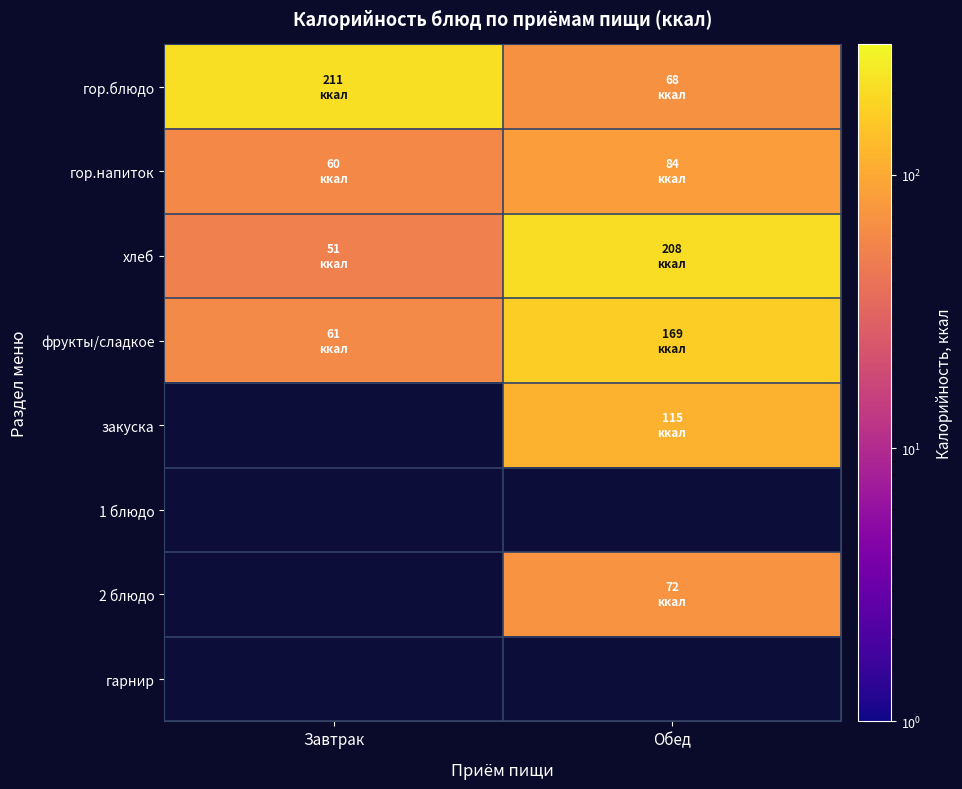

What is the maximum value shown in the chart?

211.0